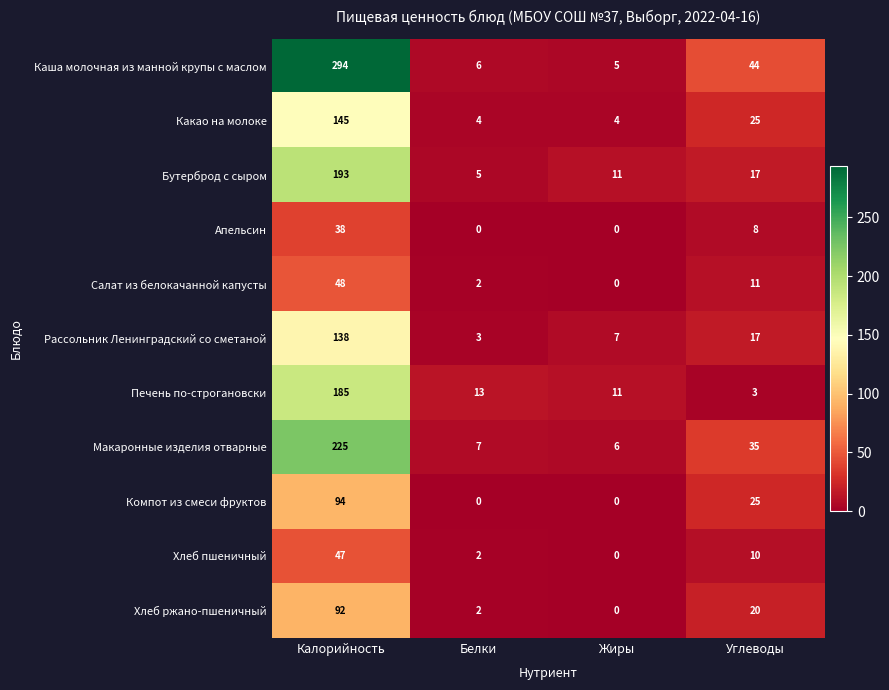

What is the difference between the highest and lowest values at Углеводы?

41